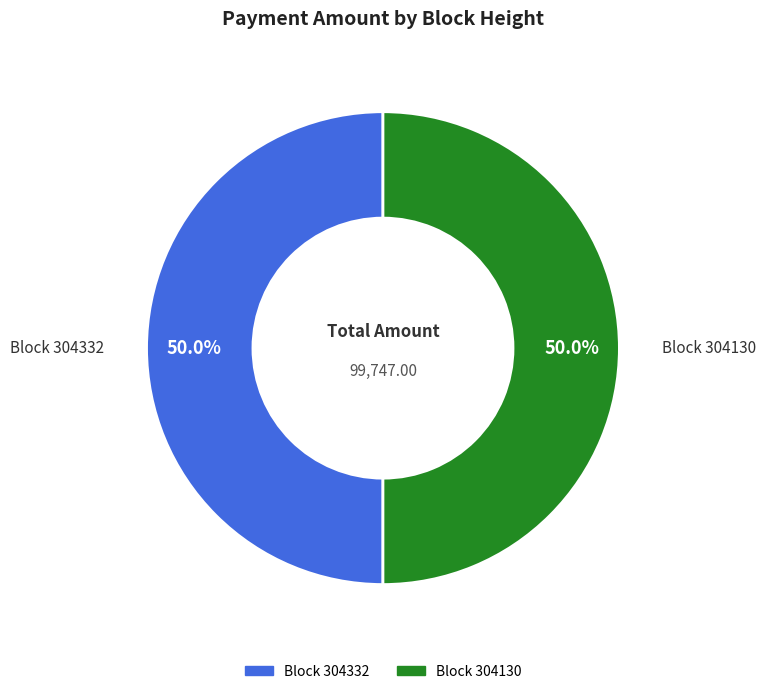

How many slices are in this pie chart?

2